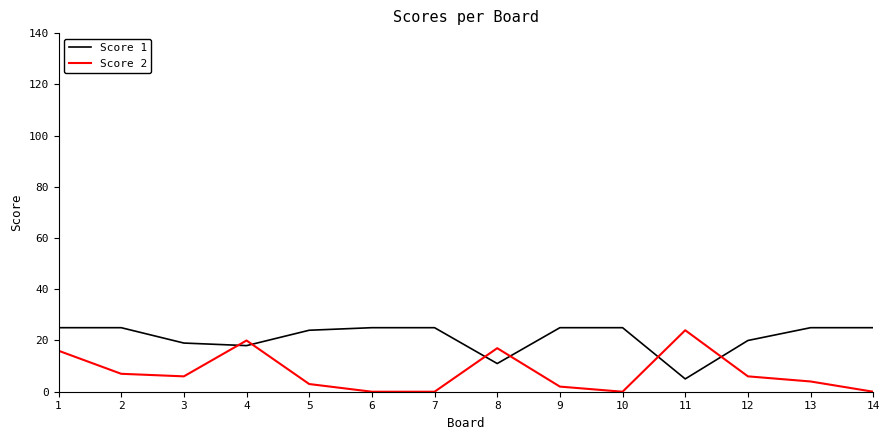

How many values in the Score 2 series are below 6?

7